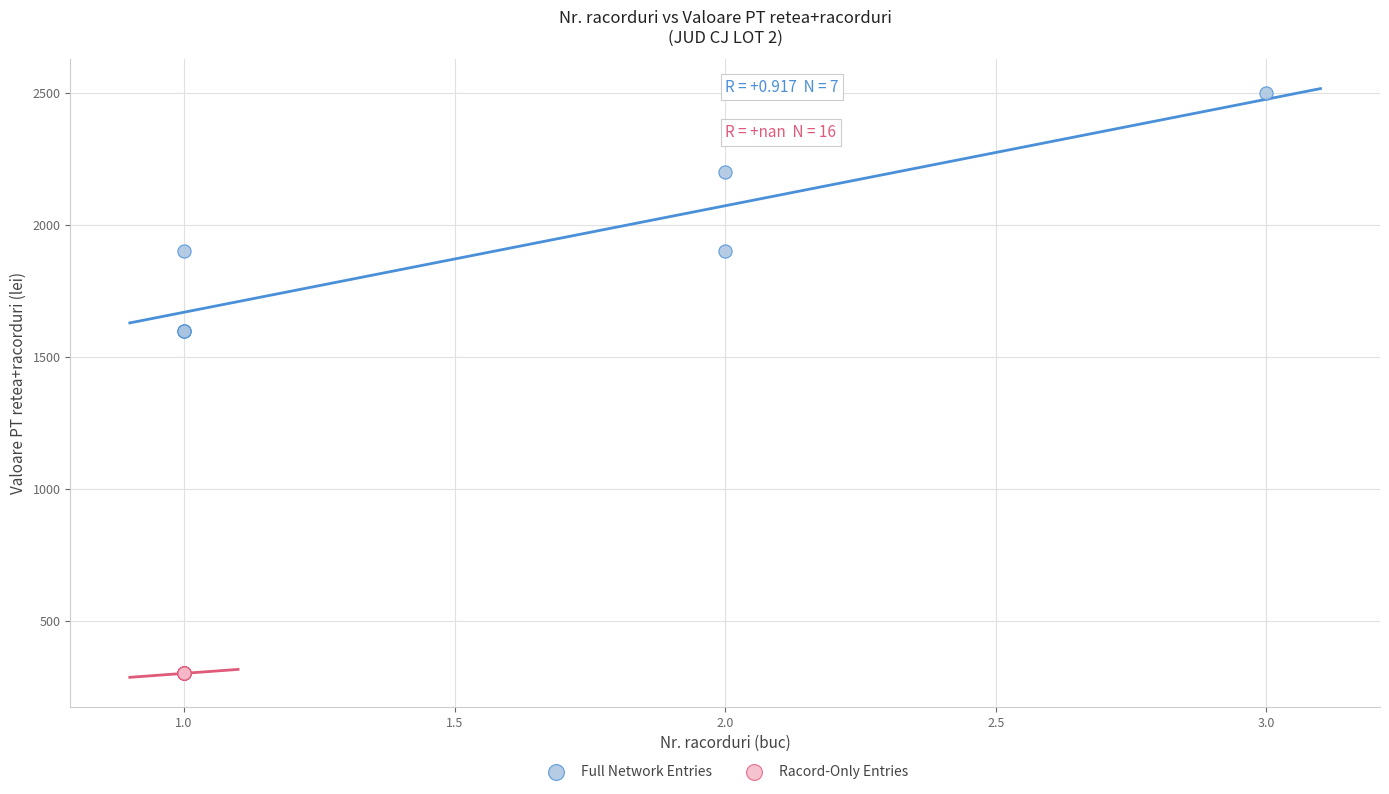

Which series contains the lowest Y value?

Racord-Only Entries